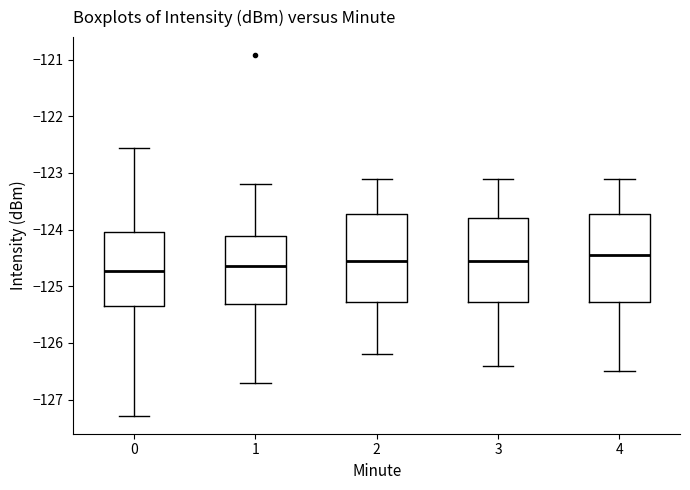

Where is the lower edge of the box at x = 1 on the y-axis? The values are not printed on the chart, so give them approximately, as read against the axis.

-125.3